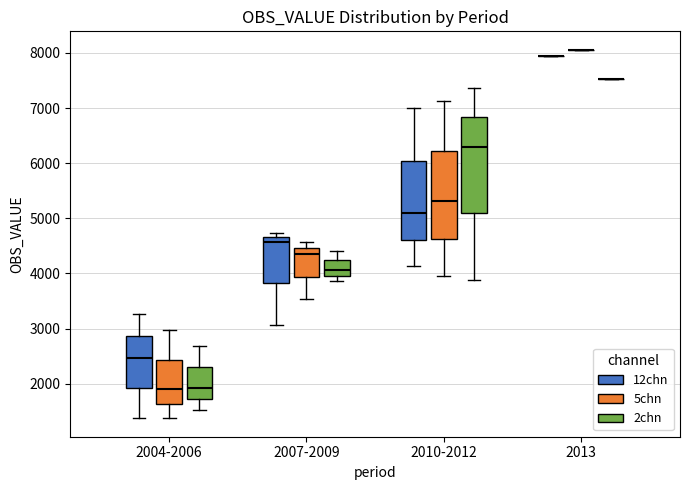

Reading left to right, transcribe this box plot: for each box, give where its median line is, the range the box spans, and where its two whiskers end, as read against the y-axis. The values are not printed on the chart, so give them approximately, as read against the axis.

2004-2006 (12chn): median 2500, box 1900 to 2900, whiskers 1400 to 3300
2004-2006 (5chn): median 1900, box 1600 to 2400, whiskers 1400 to 3000
2004-2006 (2chn): median 1900, box 1700 to 2300, whiskers 1500 to 2700
2007-2009 (12chn): median 4600, box 3800 to 4700, whiskers 3100 to 4700 (just above the box's upper edge)
2007-2009 (5chn): median 4300, box 3900 to 4500, whiskers 3500 to 4600
2007-2009 (2chn): median 4100, box 4000 to 4200, whiskers 3900 to 4400
2010-2012 (12chn): median 5100, box 4600 to 6000, whiskers 4100 to 7000
2010-2012 (5chn): median 5300, box 4600 to 6200, whiskers 4000 to 7100
2010-2012 (2chn): median 6300, box 5100 to 6800, whiskers 3900 to 7400
2013 (12chn): box collapsed to a line at 7900, whiskers 7900 to 7900
2013 (5chn): box collapsed to a line at 8100, whiskers 8100 to 8100
2013 (2chn): box collapsed to a line at 7500, whiskers 7500 to 7500